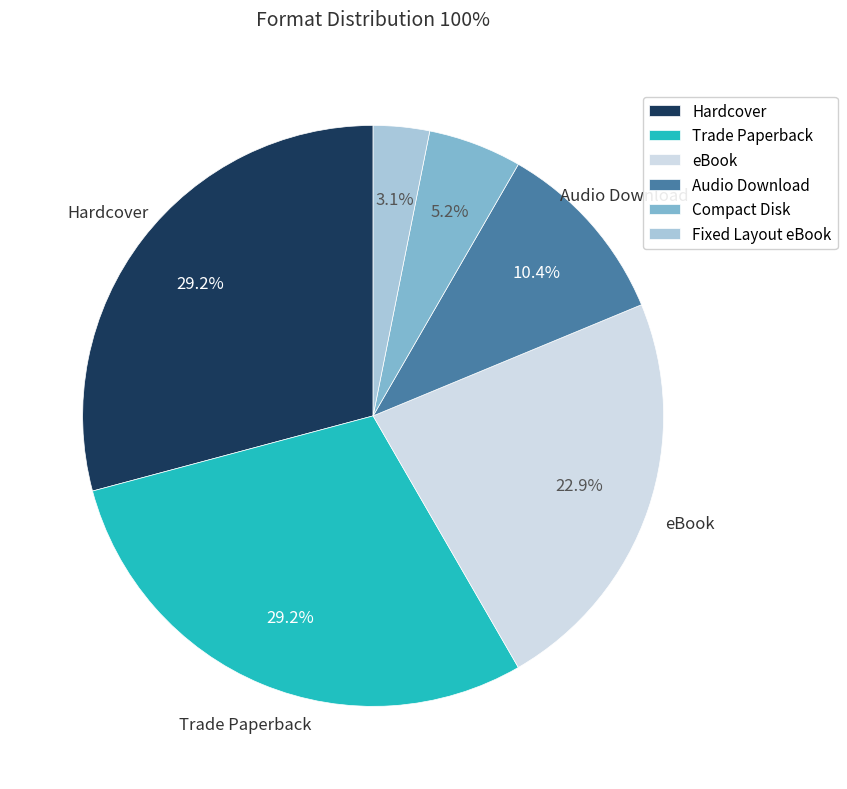

Combined, what portion of the pie is Audio Download and Compact Disk?

15.6%